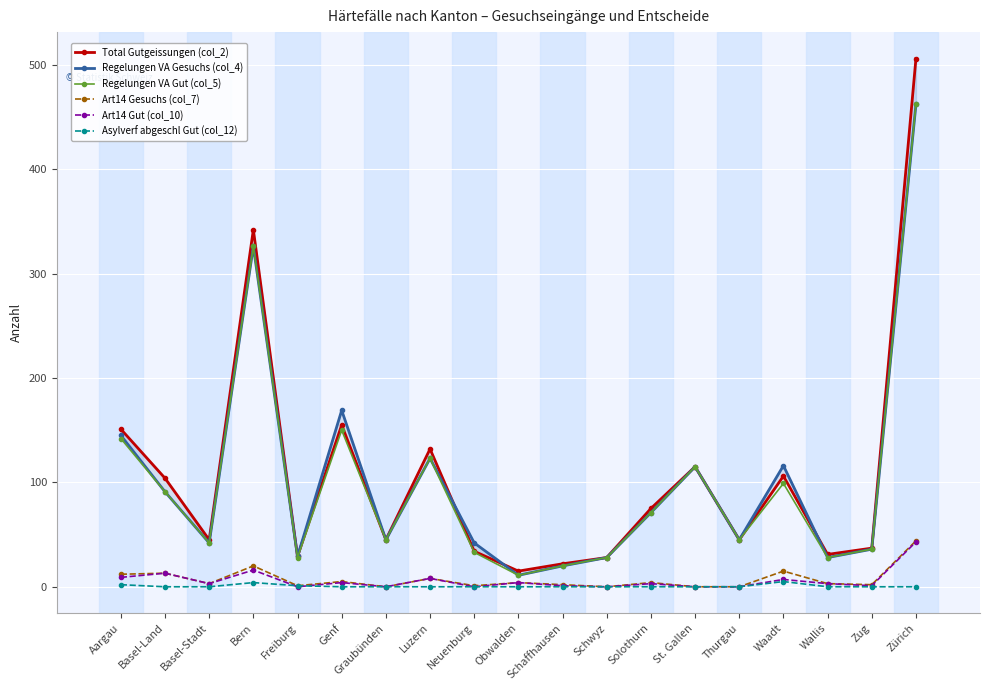

In Asylverf abgeschl Gut (col_12), how many points are higher than both neighbors (excluding endpoints)?

2